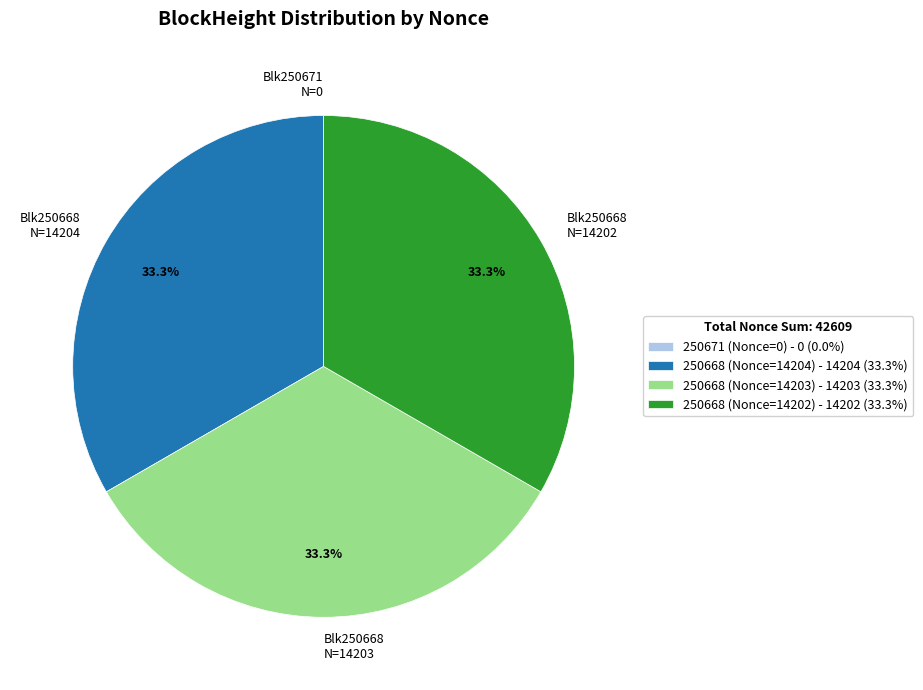

What percentage do 250668 (Nonce=14202) and 250668 (Nonce=14204) together represent?

66.7%